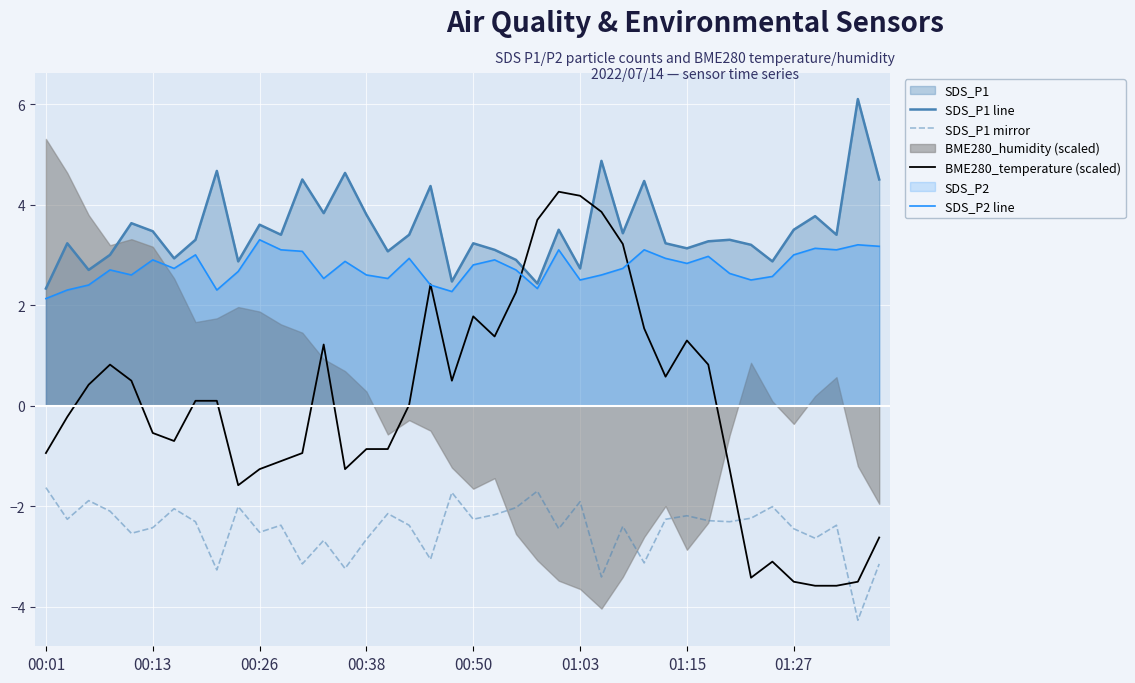

How many lines are shown in the chart?

4